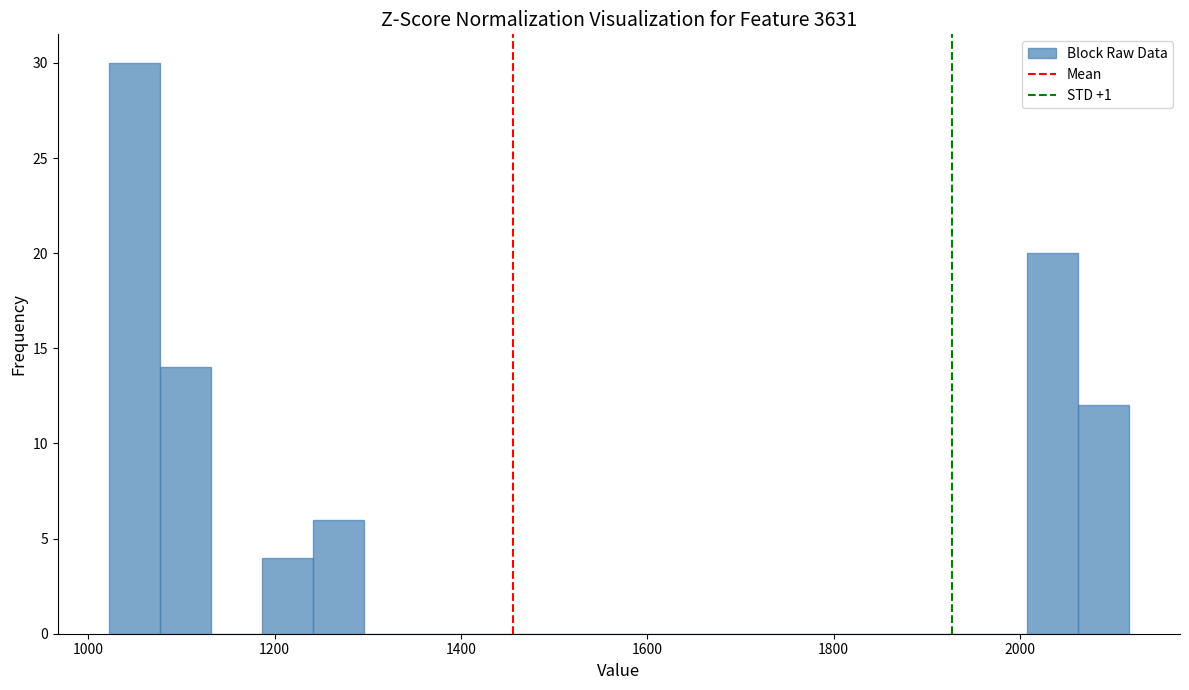

Read against the x-axis, roughly where is the centre of the tallest bar?

1040